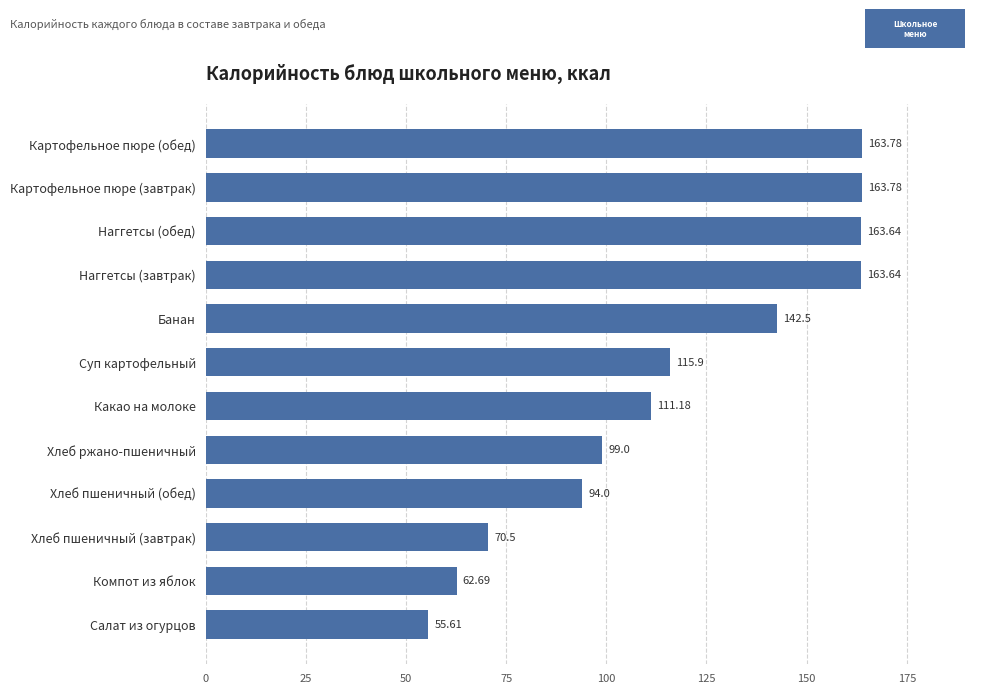

How many bars are there in total?

12